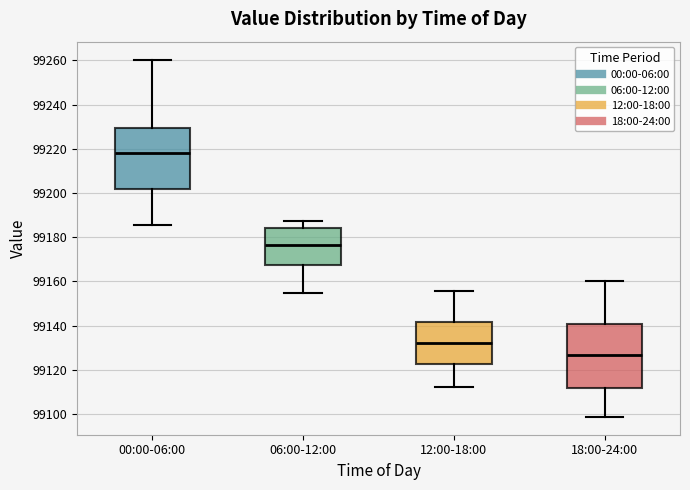

Reading left to right, read every box against the y-axis: the position of its median line, the range the box covers, and the ends of its whiskers. The values are not printed on the chart, so give them approximately, as read against the axis.

00:00-06:00: median 99218, box 99202 to 99230, whiskers 99186 to 99260
06:00-12:00: median 99176, box 99168 to 99184, whiskers 99156 to 99188
12:00-18:00: median 99132, box 99122 to 99142, whiskers 99112 to 99156
18:00-24:00: median 99126, box 99112 to 99140, whiskers 99098 to 99160